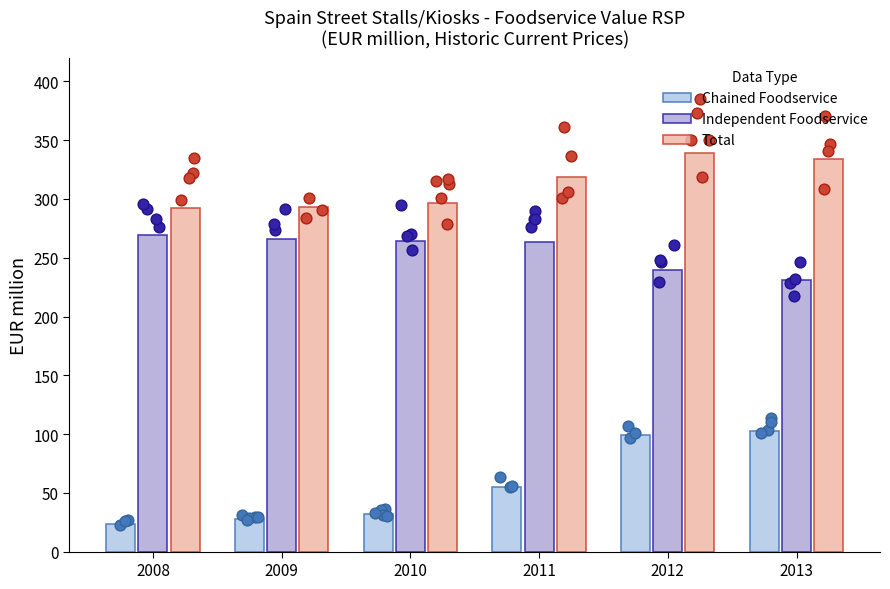

At which category is the sum across all series the highest?

2012